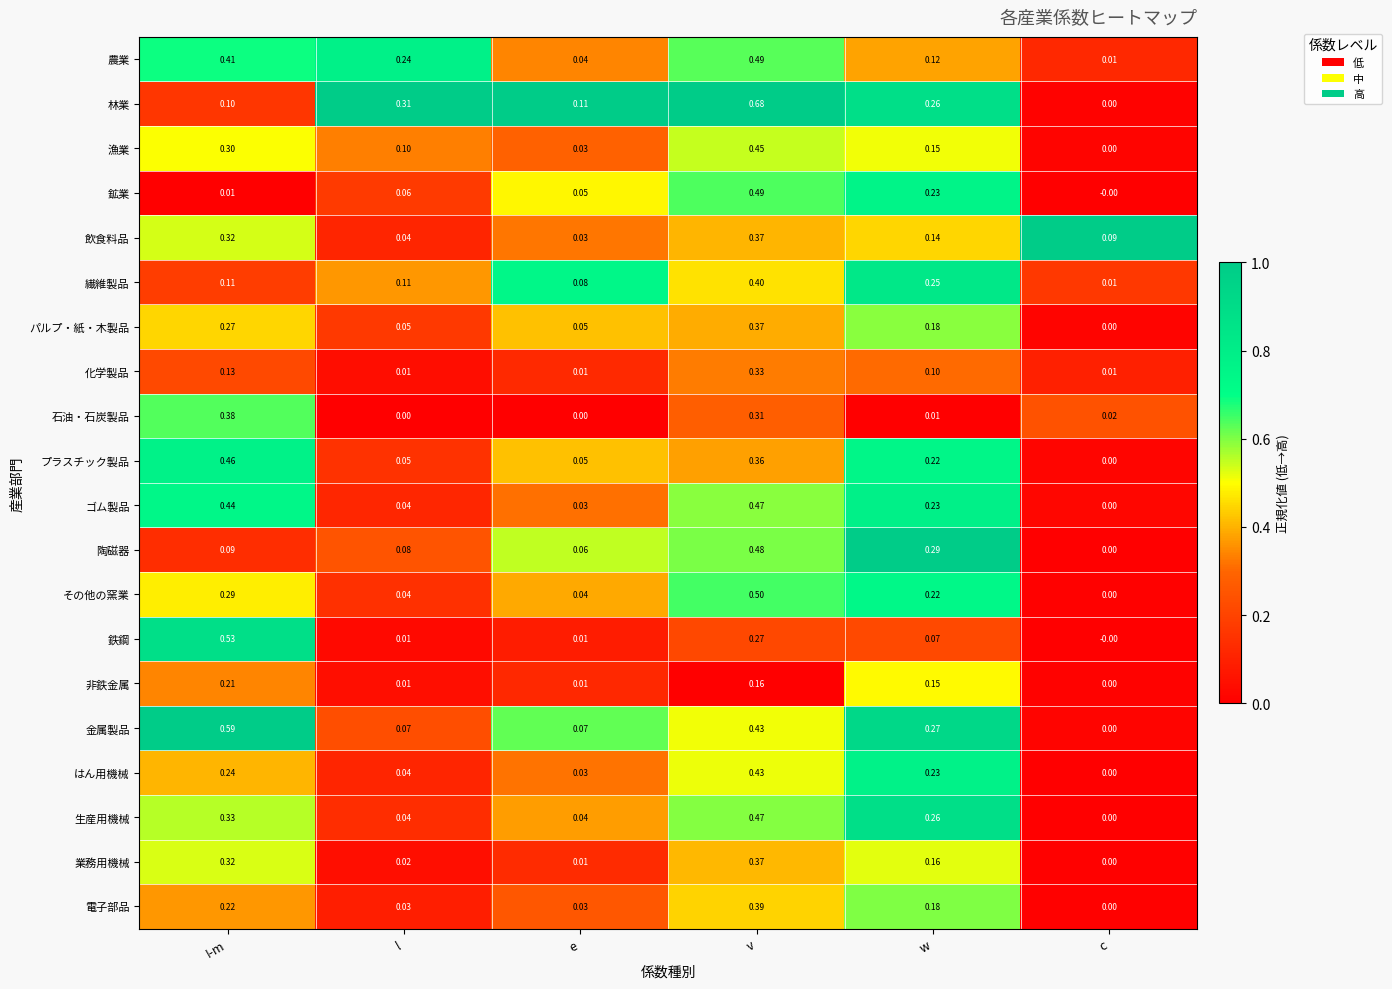

At which label is 鉱業 closest to 0?

c